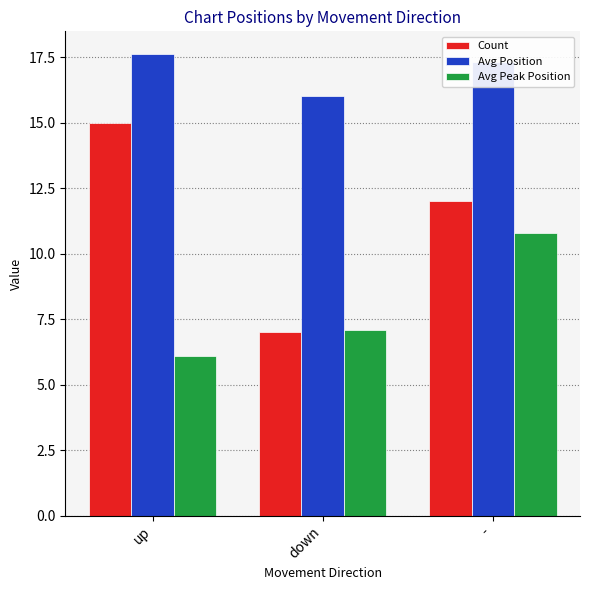

Read the Avg Position value at up.

17.6